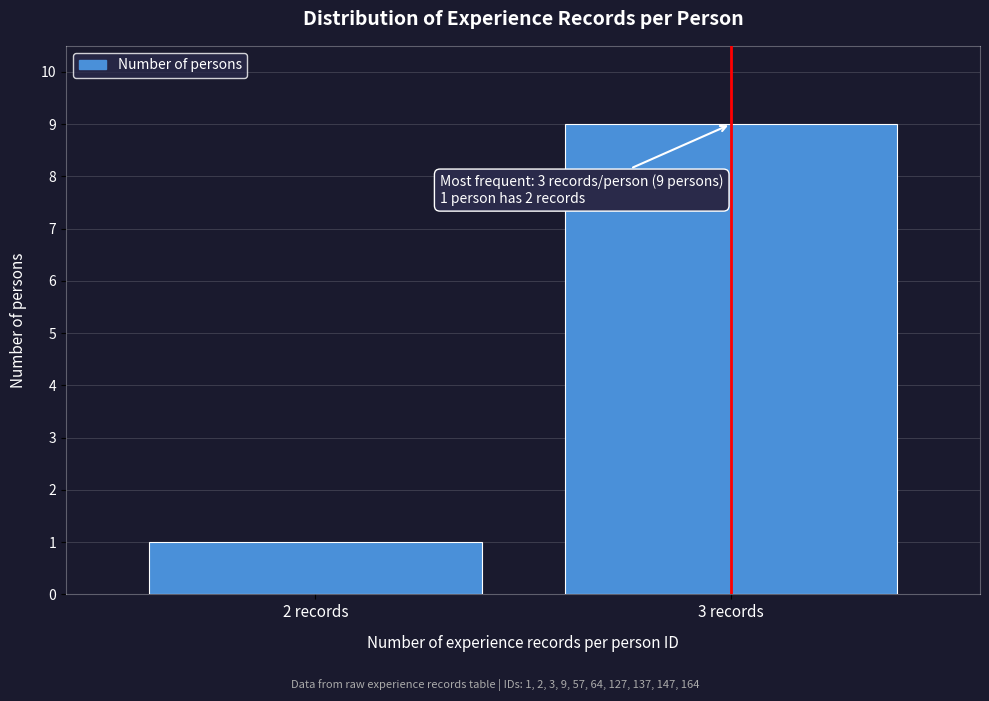

Reading right to left, transcribe all the data shown in this chart.

9	1